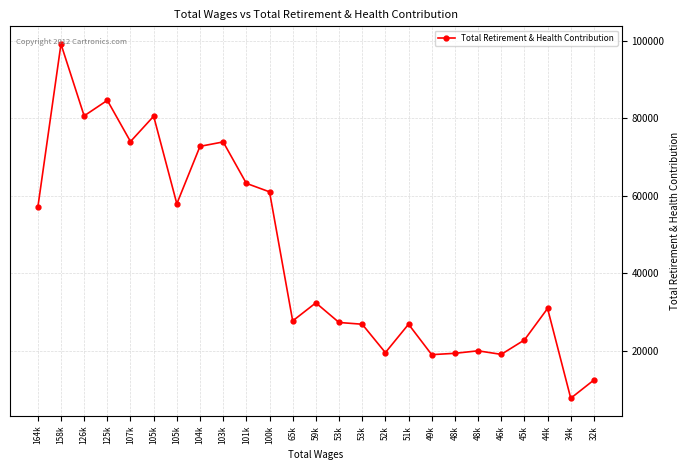

How many data points are less than 30951?

12